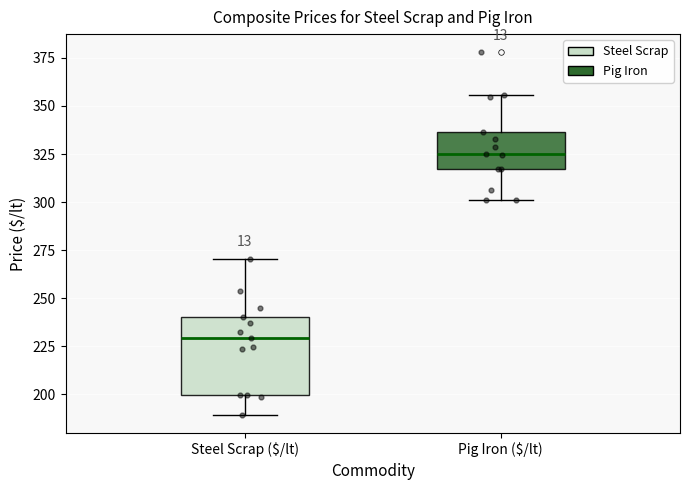

Where is the upper edge of the box for Pig Iron ($/lt) on the y-axis? The values are not printed on the chart, so give them approximately, as read against the axis.

335